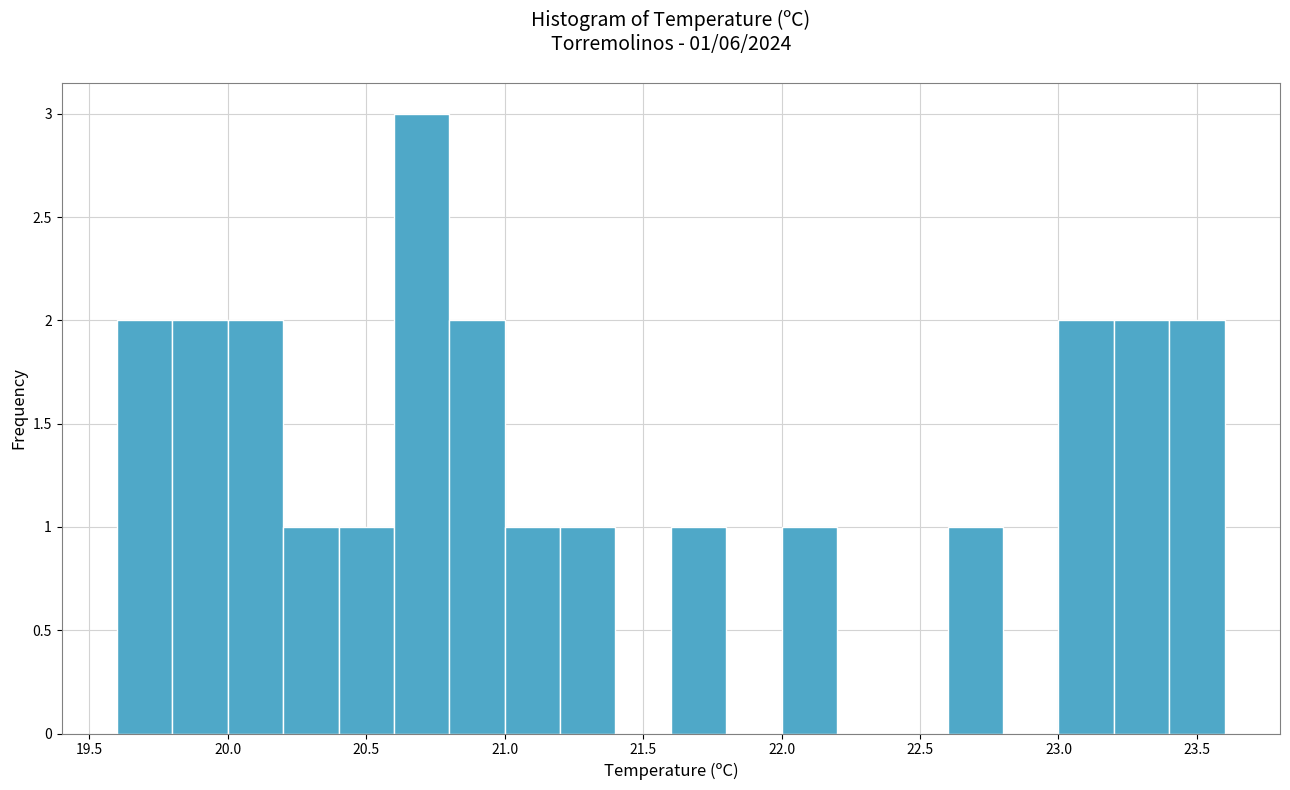

Over which range of the x-axis is the bar tallest?

20.6 to 20.8